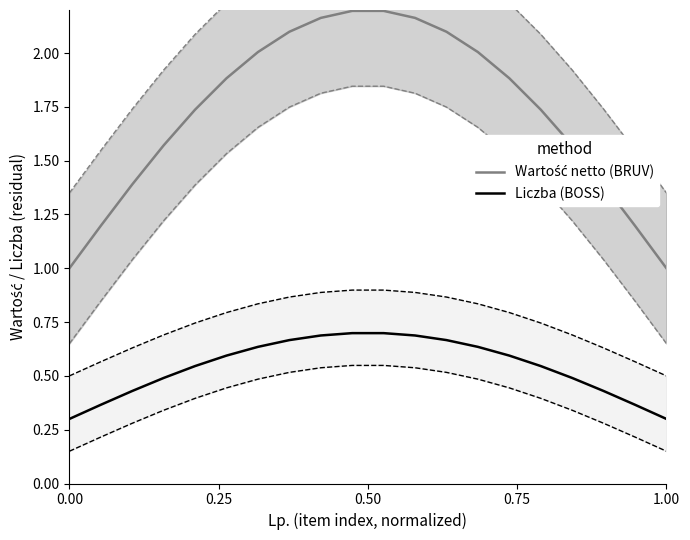

Which series has the largest range (max minus min)?

Wartość netto (BRUV)